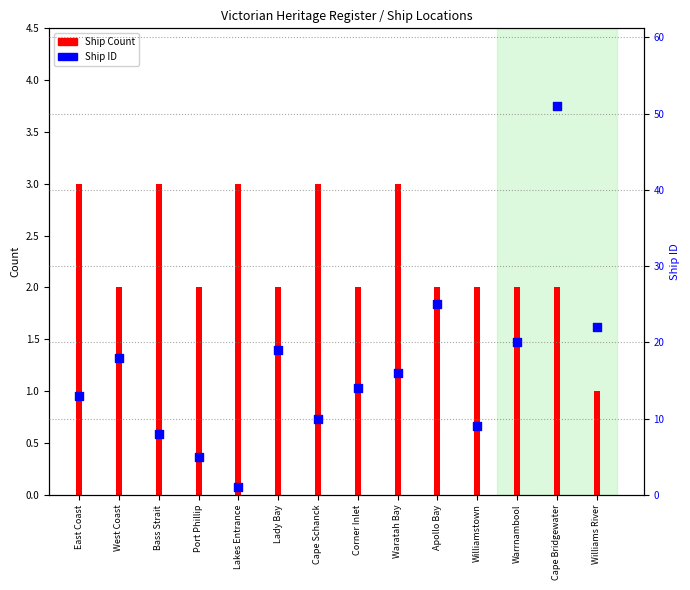

Which series has the largest Y range (max minus min)?

Ship ID